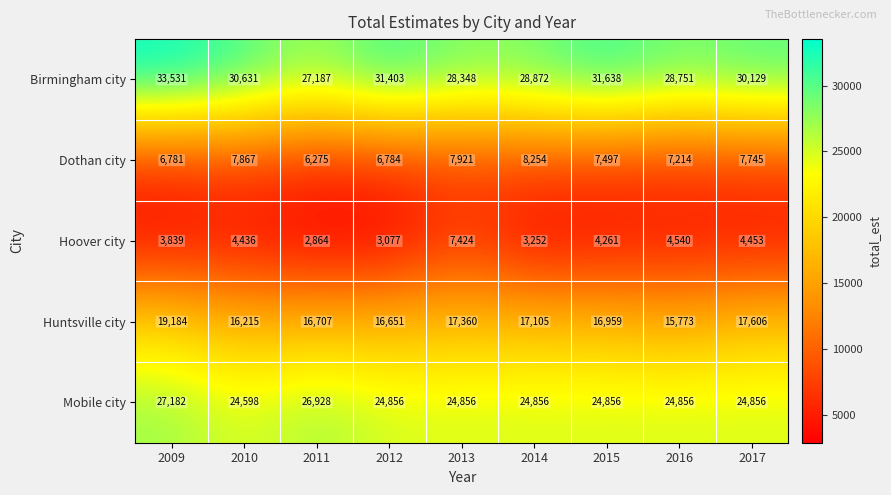

At how many categories does at least one series exceed 23140?

9